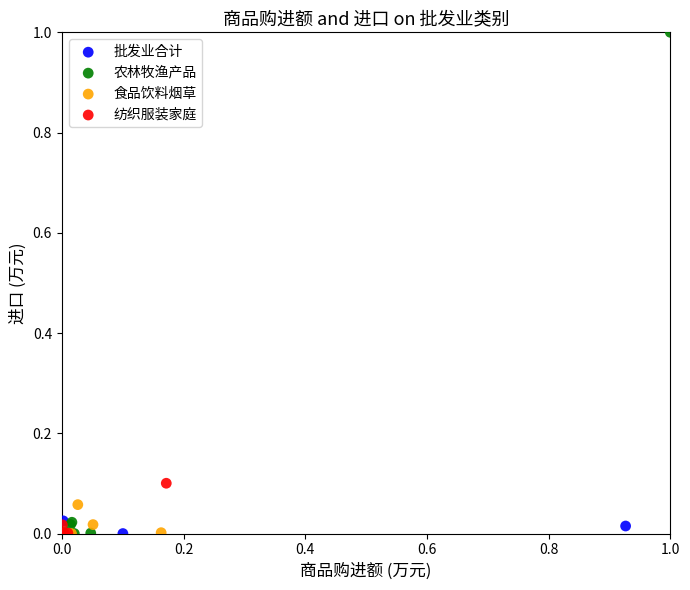

Which series reaches the maximum Y coordinate?

农林牧渔产品